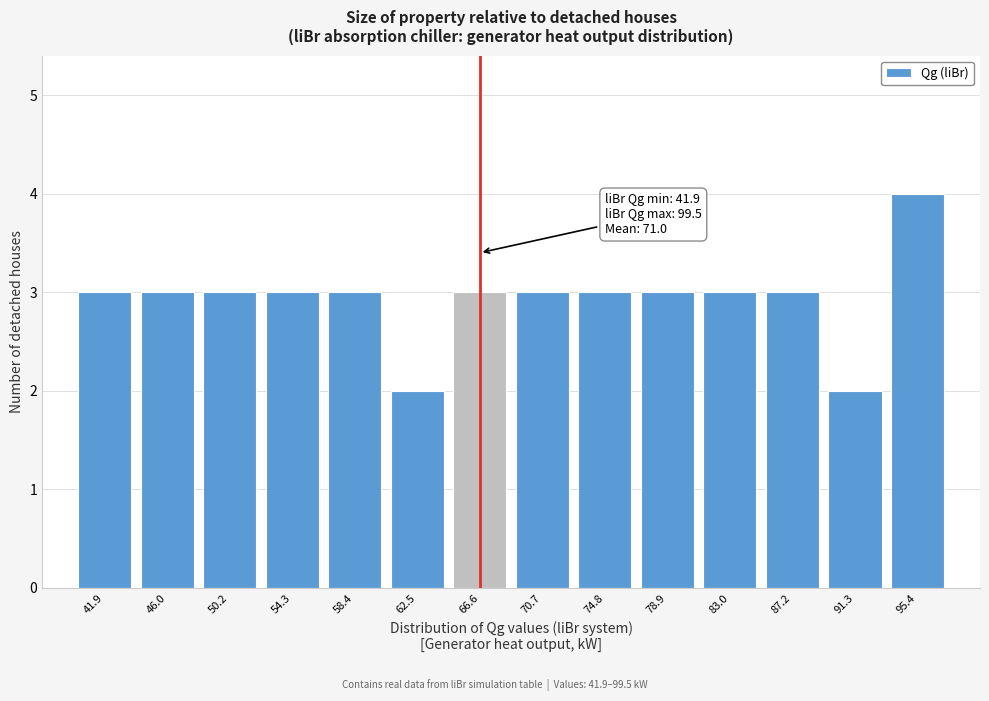

Reading left to right, list all the values displayed in this chart.

3	3	3	3	3	2	3	3	3	3	3	3	2	4